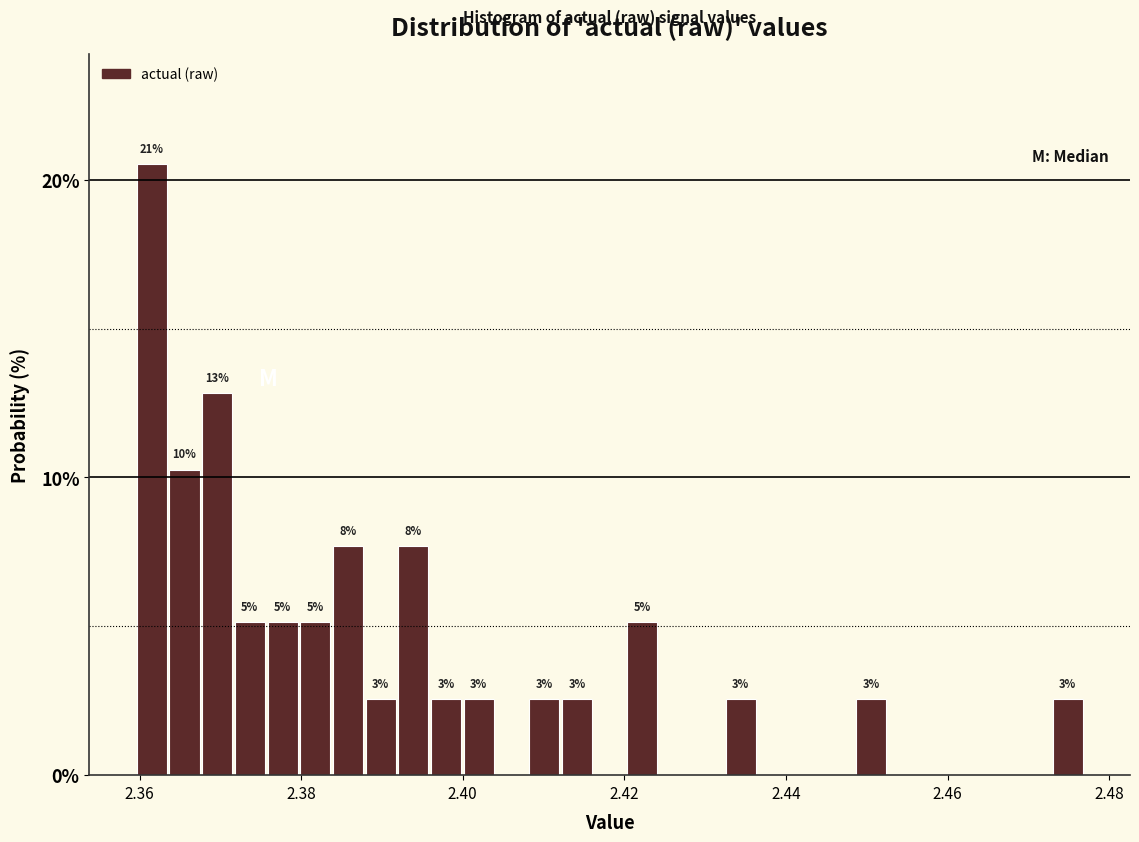

Read against the x-axis, roughly where is the centre of the tallest bar?

2.362